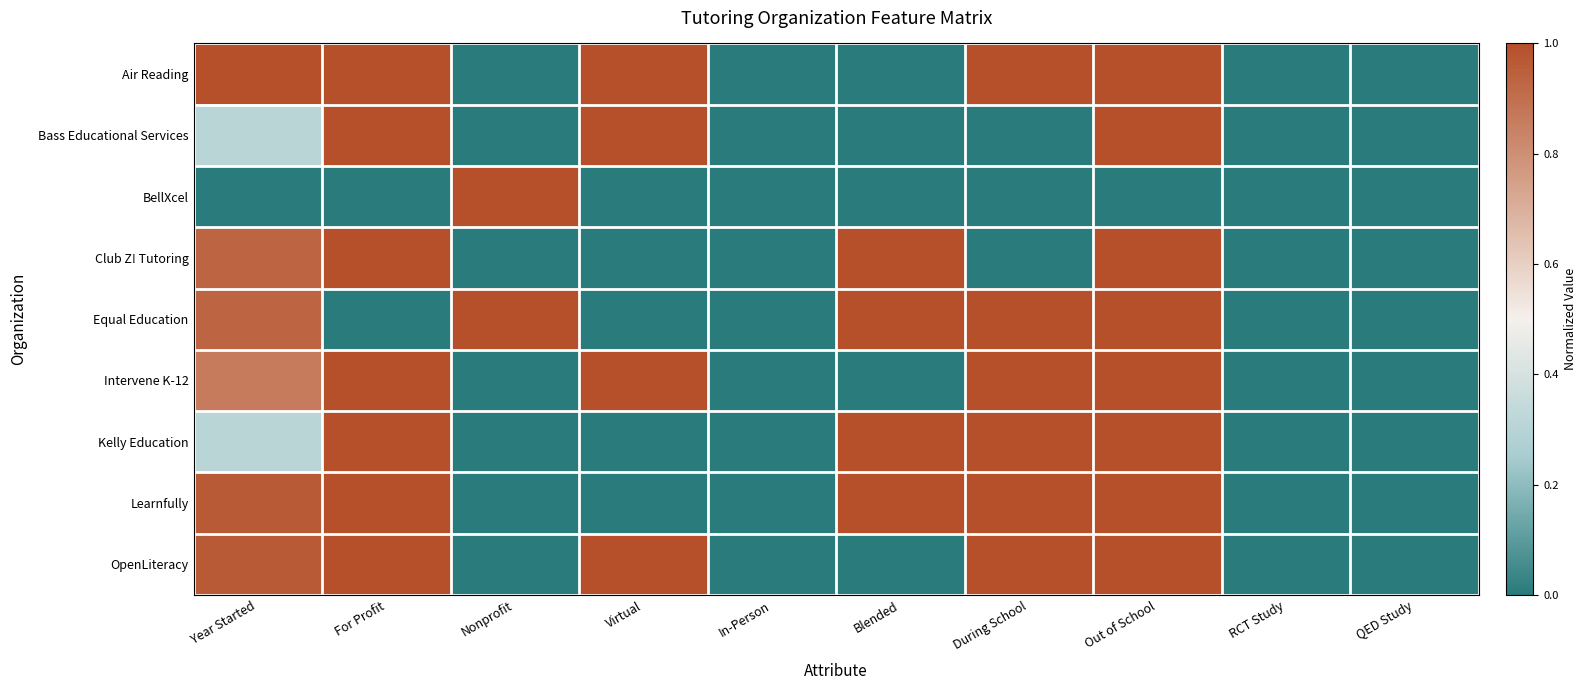

Reading left to right, transcribe all the data shown in this chart.

Air Reading: Year Started=1.0	For Profit=1.0	Nonprofit=0.0	Virtual=1.0	In-Person=0.0	Blended=0.0	During School=1.0	Out of School=1.0	RCT Study=0.0	QED Study=0.0
Bass Educational Services: Year Started=0.3	For Profit=1.0	Nonprofit=0.0	Virtual=1.0	In-Person=0.0	Blended=0.0	During School=0.0	Out of School=1.0	RCT Study=0.0	QED Study=0.0
BellXcel: Year Started=0.0	For Profit=0.0	Nonprofit=1.0	Virtual=0.0	In-Person=0.0	Blended=0.0	During School=0.0	Out of School=0.0	RCT Study=0.0	QED Study=0.0
Club Z! Tutoring: Year Started=0.9	For Profit=1.0	Nonprofit=0.0	Virtual=0.0	In-Person=0.0	Blended=1.0	During School=0.0	Out of School=1.0	RCT Study=0.0	QED Study=0.0
Equal Education: Year Started=0.9	For Profit=0.0	Nonprofit=1.0	Virtual=0.0	In-Person=0.0	Blended=1.0	During School=1.0	Out of School=1.0	RCT Study=0.0	QED Study=0.0
Intervene K-12: Year Started=0.9	For Profit=1.0	Nonprofit=0.0	Virtual=1.0	In-Person=0.0	Blended=0.0	During School=1.0	Out of School=1.0	RCT Study=0.0	QED Study=0.0
Kelly Education: Year Started=0.3	For Profit=1.0	Nonprofit=0.0	Virtual=0.0	In-Person=0.0	Blended=1.0	During School=1.0	Out of School=1.0	RCT Study=0.0	QED Study=0.0
Learnfully: Year Started=1.0	For Profit=1.0	Nonprofit=0.0	Virtual=0.0	In-Person=0.0	Blended=1.0	During School=1.0	Out of School=1.0	RCT Study=0.0	QED Study=0.0
OpenLiteracy: Year Started=1.0	For Profit=1.0	Nonprofit=0.0	Virtual=1.0	In-Person=0.0	Blended=0.0	During School=1.0	Out of School=1.0	RCT Study=0.0	QED Study=0.0